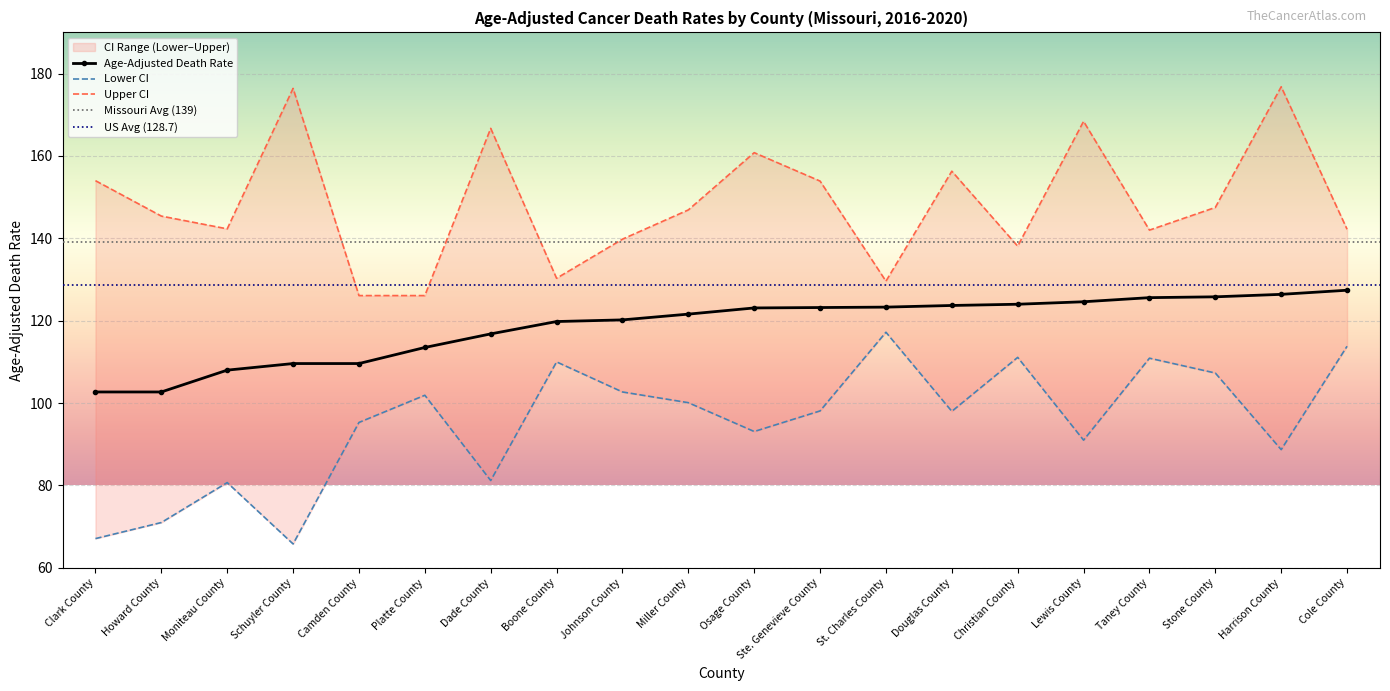

What is the smallest value displayed?

65.8